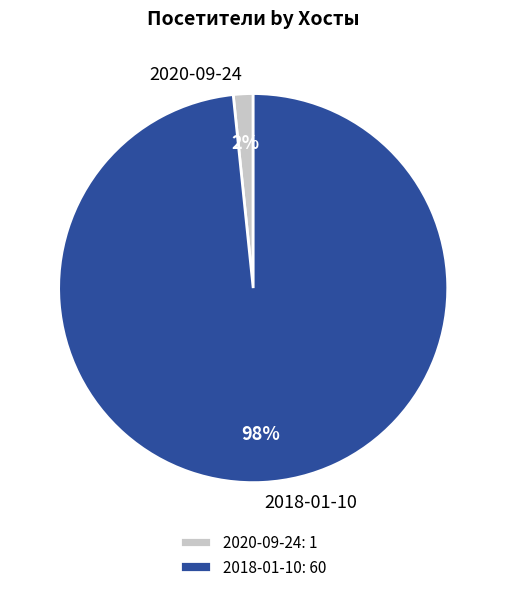

To the nearest percent, what is the combined percentage of 2020-09-24: 1 and 2018-01-10: 60?

100%